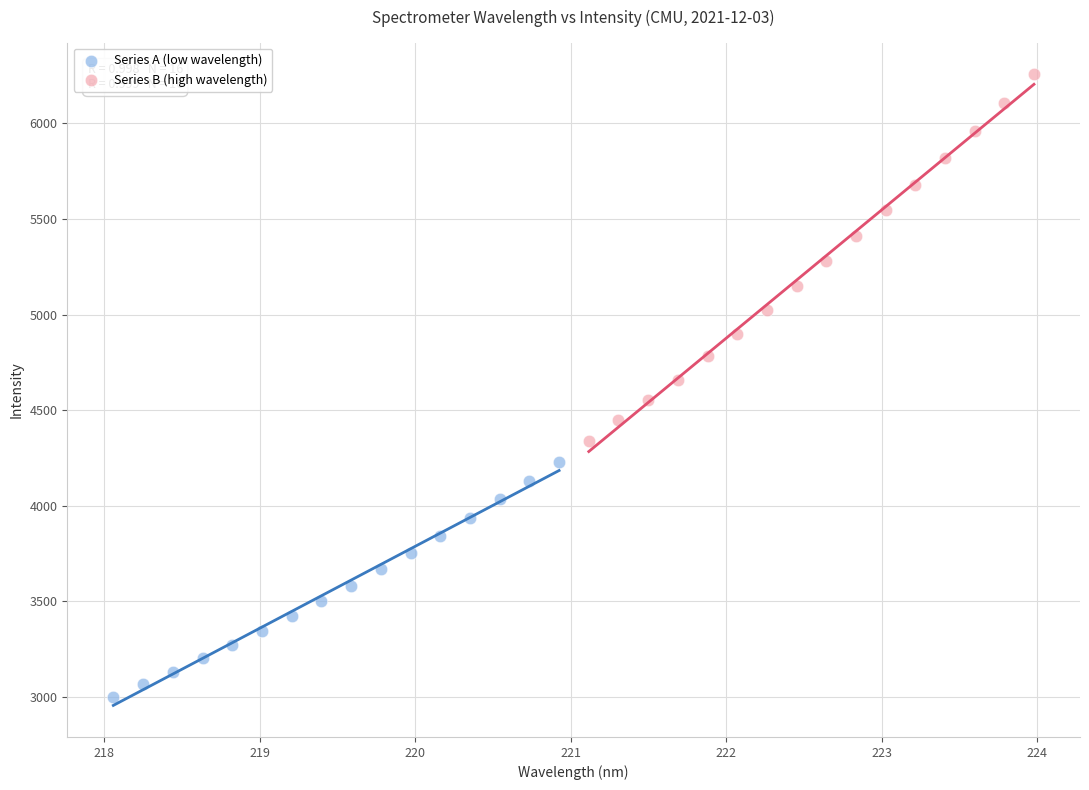

Which series reaches the minimum Y coordinate?

Series A (low wavelength)